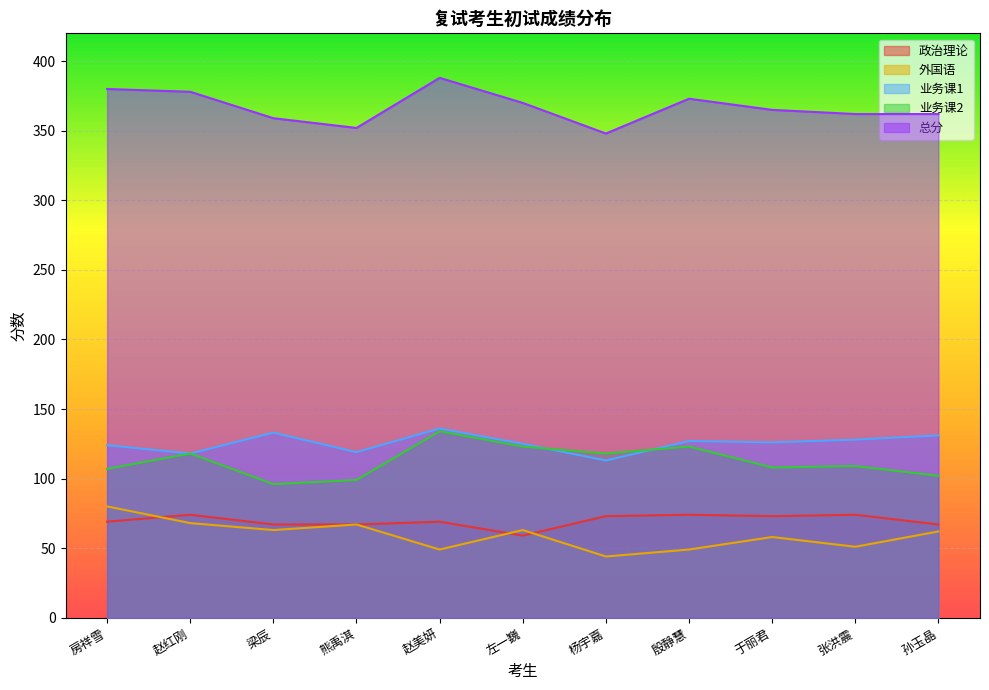

What is the spread (max minus min) of values at 熊禹淇?

285